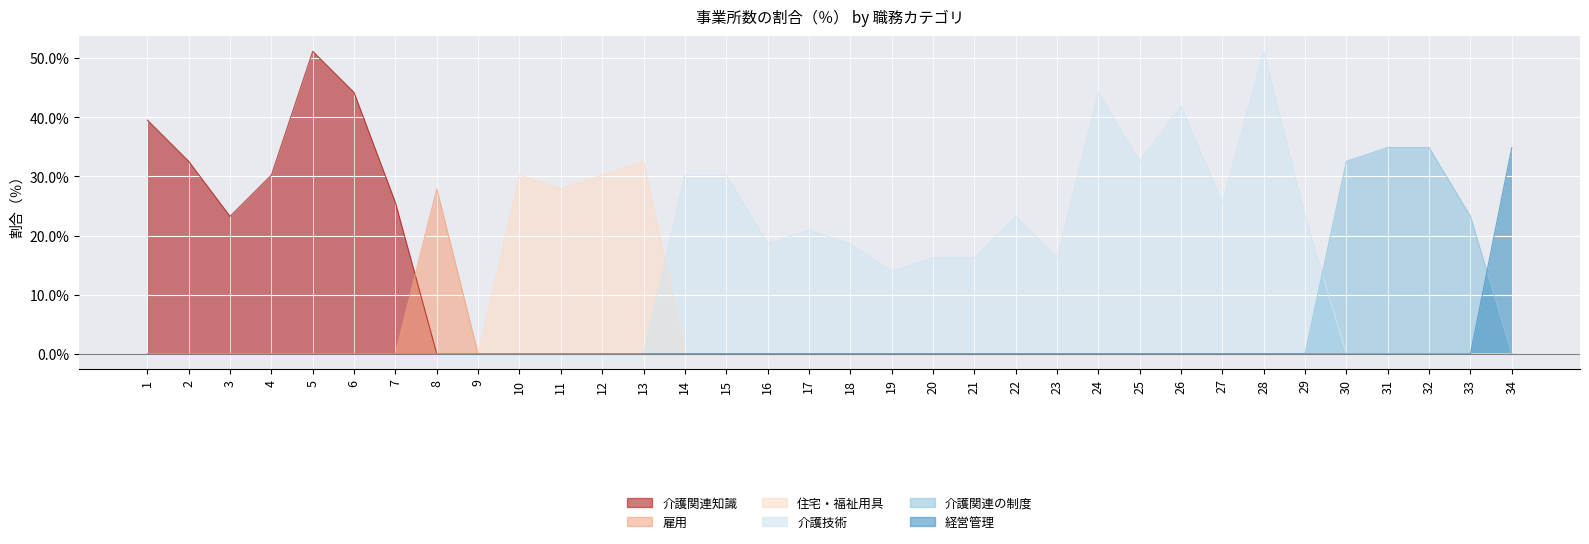

Reading right to left, list all the values displayed in this chart.

介護関連知識: 34=0.0	33=0.0	32=0.0	31=0.0	30=0.0	29=0.0	28=0.0	27=0.0	26=0.0	25=0.0	24=0.0	23=0.0	22=0.0	21=0.0	20=0.0	19=0.0	18=0.0	17=0.0	16=0.0	15=0.0	14=0.0	13=0.0	12=0.0	11=0.0	10=0.0	9=0.0	8=0.0	7=25.6	6=44.2	5=51.2	4=30.2	3=23.3	2=32.6	1=39.5
雇用: 34=0.0	33=0.0	32=0.0	31=0.0	30=0.0	29=0.0	28=0.0	27=0.0	26=0.0	25=0.0	24=0.0	23=0.0	22=0.0	21=0.0	20=0.0	19=0.0	18=0.0	17=0.0	16=0.0	15=0.0	14=0.0	13=0.0	12=0.0	11=0.0	10=0.0	9=0.0	8=27.9	7=0.0	6=0.0	5=0.0	4=0.0	3=0.0	2=0.0	1=0.0
住宅・福祉用具: 34=0.0	33=0.0	32=0.0	31=0.0	30=0.0	29=0.0	28=0.0	27=0.0	26=0.0	25=0.0	24=0.0	23=0.0	22=0.0	21=0.0	20=0.0	19=0.0	18=0.0	17=0.0	16=0.0	15=0.0	14=0.0	13=32.6	12=30.2	11=27.9	10=30.2	9=0.0	8=0.0	7=0.0	6=0.0	5=0.0	4=0.0	3=0.0	2=0.0	1=0.0
介護技術: 34=0.0	33=0.0	32=0.0	31=0.0	30=0.0	29=23.3	28=51.2	27=25.6	26=41.9	25=32.6	24=44.2	23=16.3	22=23.3	21=16.3	20=16.3	19=13.9	18=18.6	17=20.9	16=18.6	15=30.2	14=30.2	13=0.0	12=0.0	11=0.0	10=0.0	9=0.0	8=0.0	7=0.0	6=0.0	5=0.0	4=0.0	3=0.0	2=0.0	1=0.0
介護関連の制度: 34=0.0	33=23.3	32=34.9	31=34.9	30=32.6	29=0.0	28=0.0	27=0.0	26=0.0	25=0.0	24=0.0	23=0.0	22=0.0	21=0.0	20=0.0	19=0.0	18=0.0	17=0.0	16=0.0	15=0.0	14=0.0	13=0.0	12=0.0	11=0.0	10=0.0	9=0.0	8=0.0	7=0.0	6=0.0	5=0.0	4=0.0	3=0.0	2=0.0	1=0.0
経営管理: 34=34.9	33=0.0	32=0.0	31=0.0	30=0.0	29=0.0	28=0.0	27=0.0	26=0.0	25=0.0	24=0.0	23=0.0	22=0.0	21=0.0	20=0.0	19=0.0	18=0.0	17=0.0	16=0.0	15=0.0	14=0.0	13=0.0	12=0.0	11=0.0	10=0.0	9=0.0	8=0.0	7=0.0	6=0.0	5=0.0	4=0.0	3=0.0	2=0.0	1=0.0